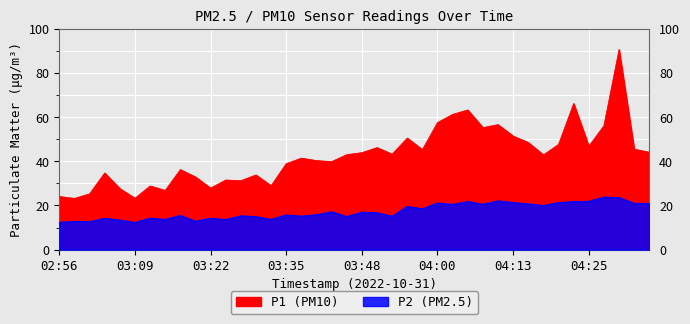

Where does the P2 series first go above 16?

03:43